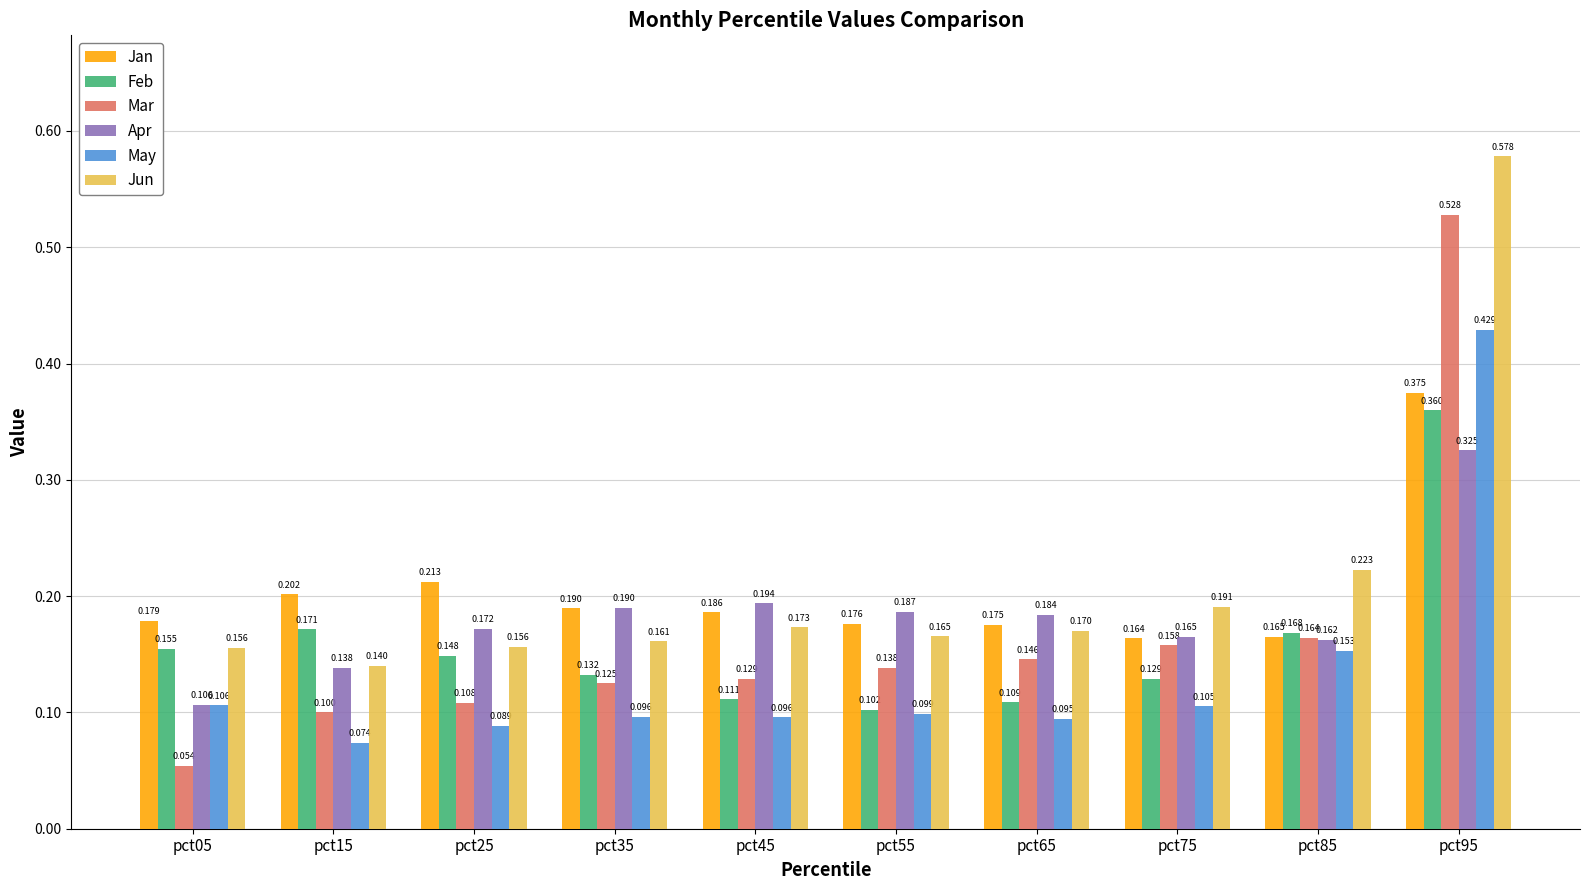

Which category has the highest value in the Jun series?

pct95